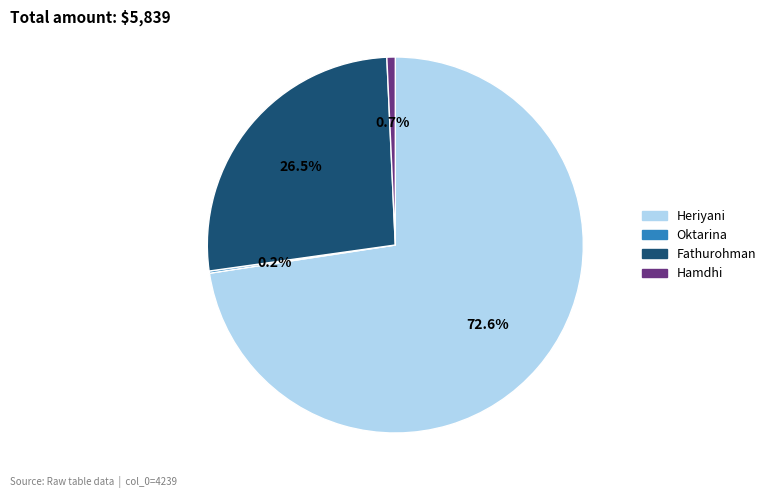

Which slice is the largest?

Heriyani